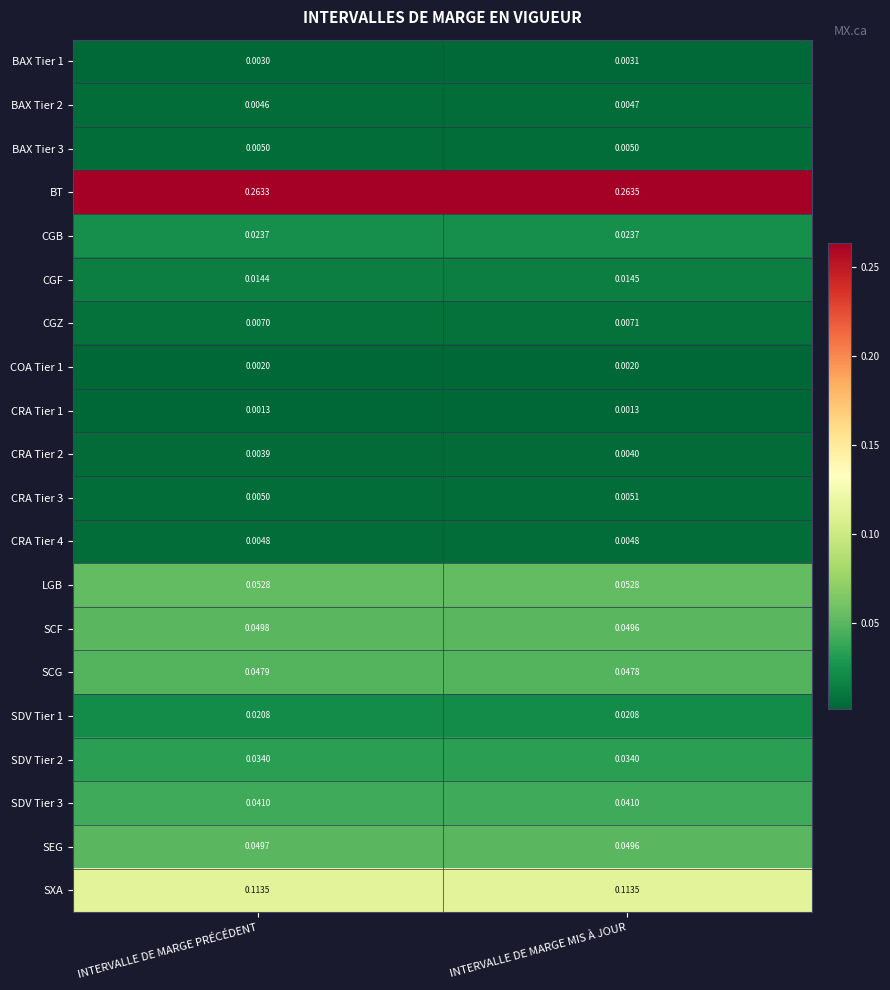

Rank the categories by CGZ value from highest to lowest.

INTERVALLE DE MARGE MIS À JOUR, INTERVALLE DE MARGE PRÉCÉDENT